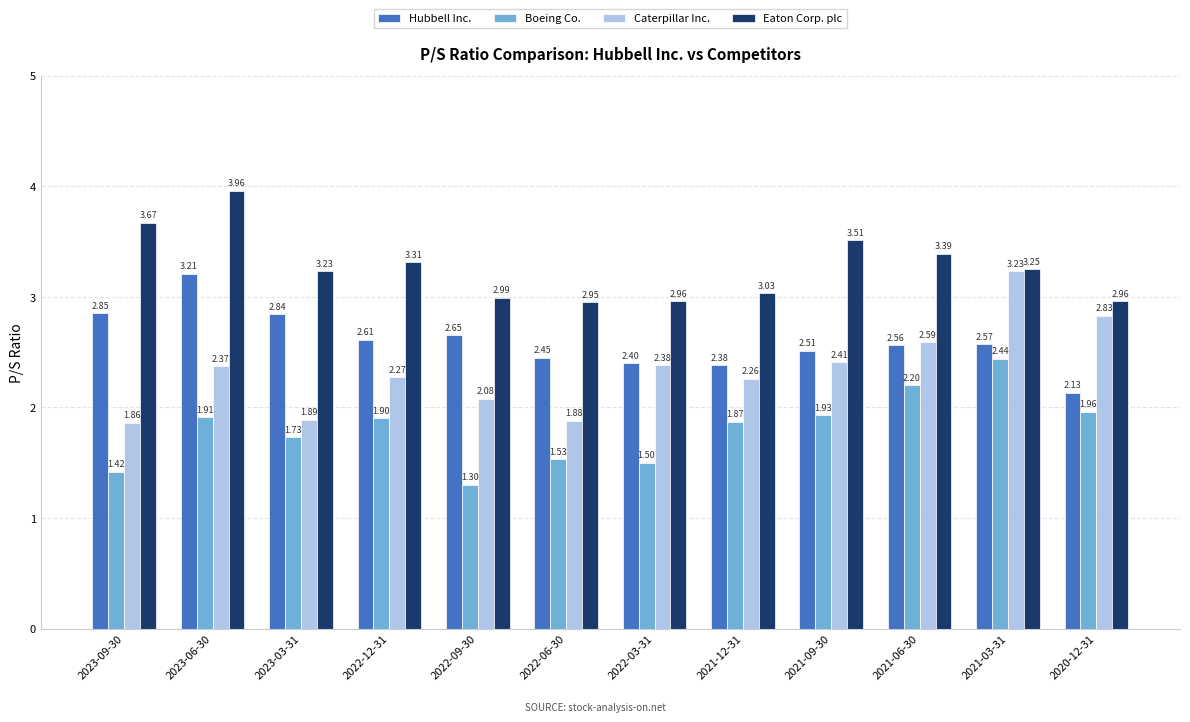

List the series in order of their overall mean, highest first.

Eaton Corp. plc, Hubbell Inc., Caterpillar Inc., Boeing Co.